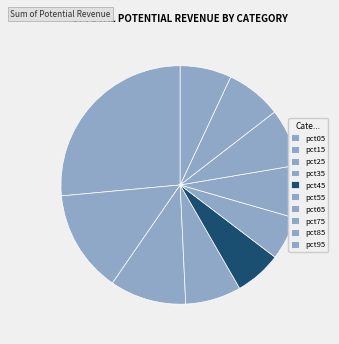

To the nearest percent, what is the average slice percentage?

10%